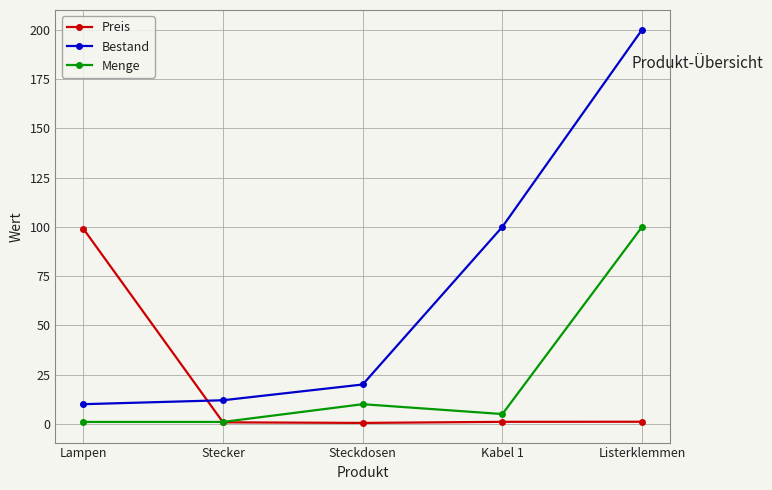

In Menge, how many points are higher than both neighbors (excluding endpoints)?

1